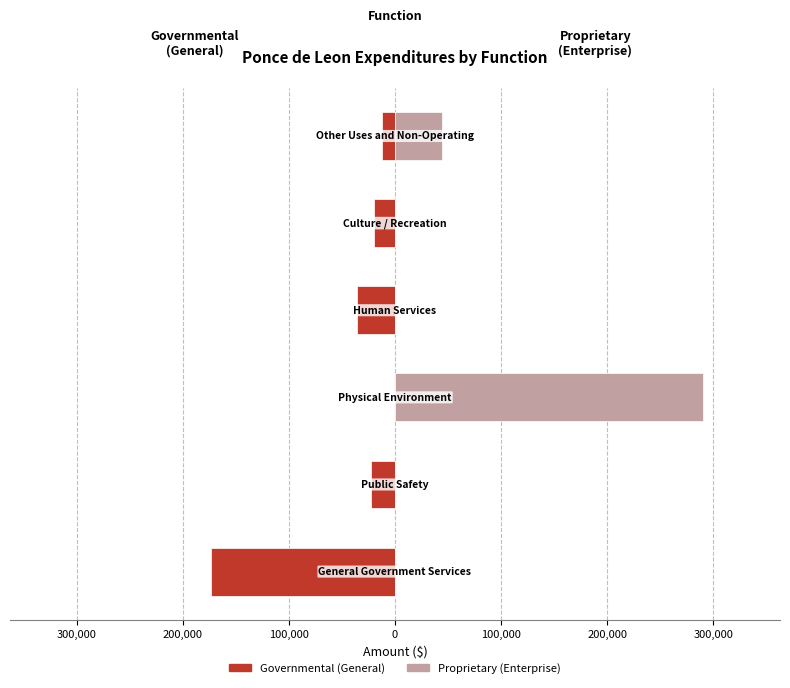

True or false: Governmental (General) has a value of -35628 at 100,000.

True